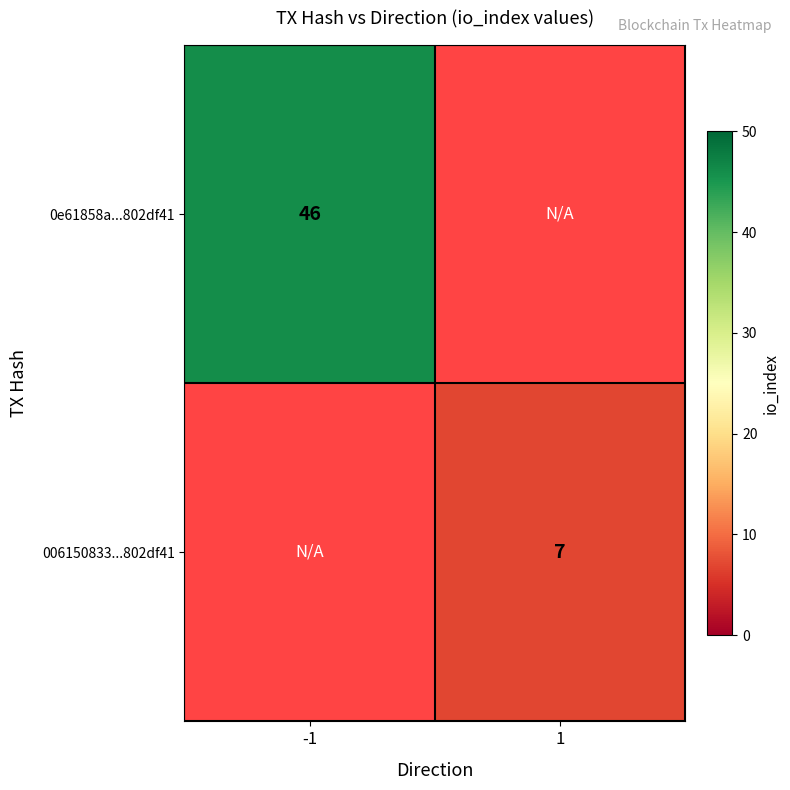

At how many categories does at least one series exceed 31?

1